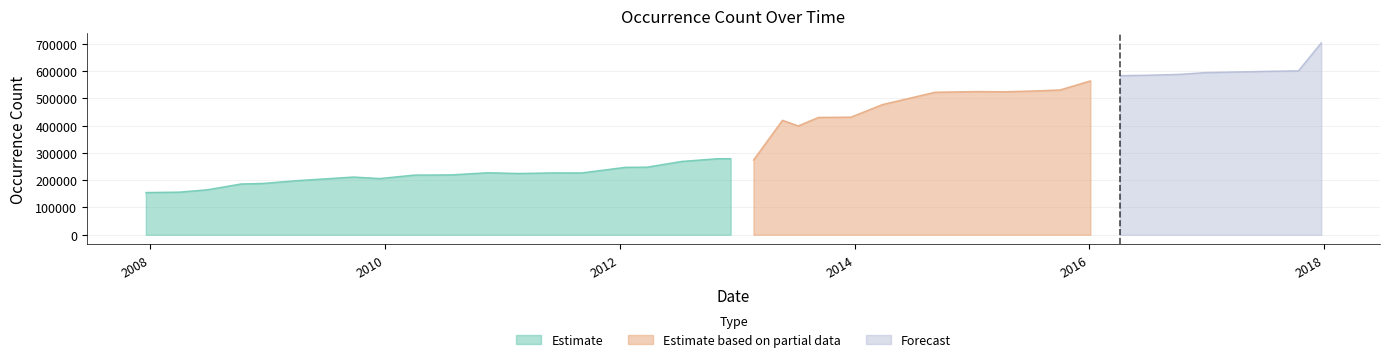

What is the change in value from 2010-07-26 to 2011-02-21?

+5055